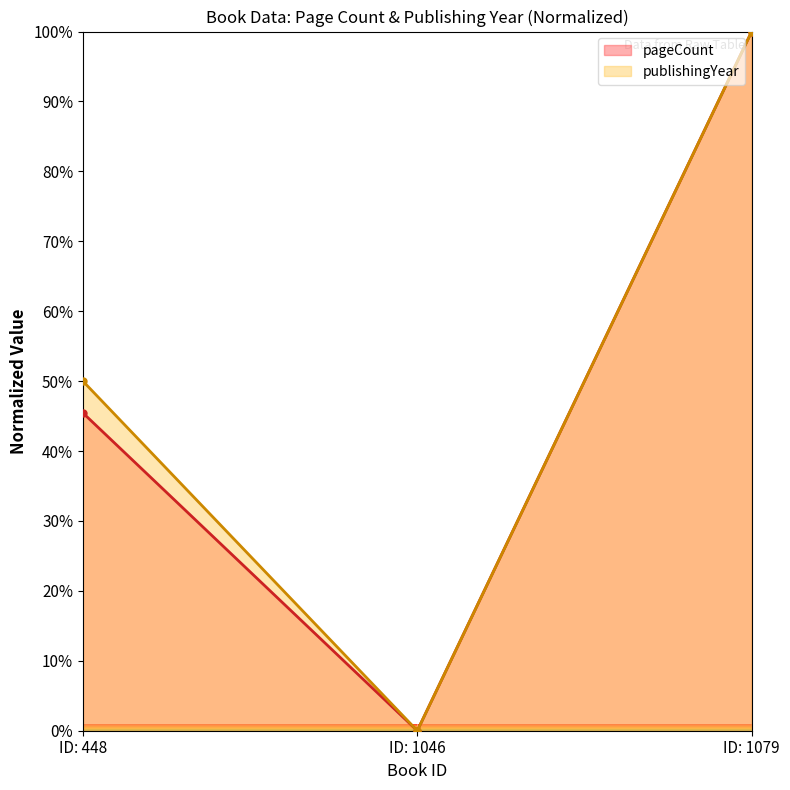

Which series has the largest total across all categories?

publishingYear